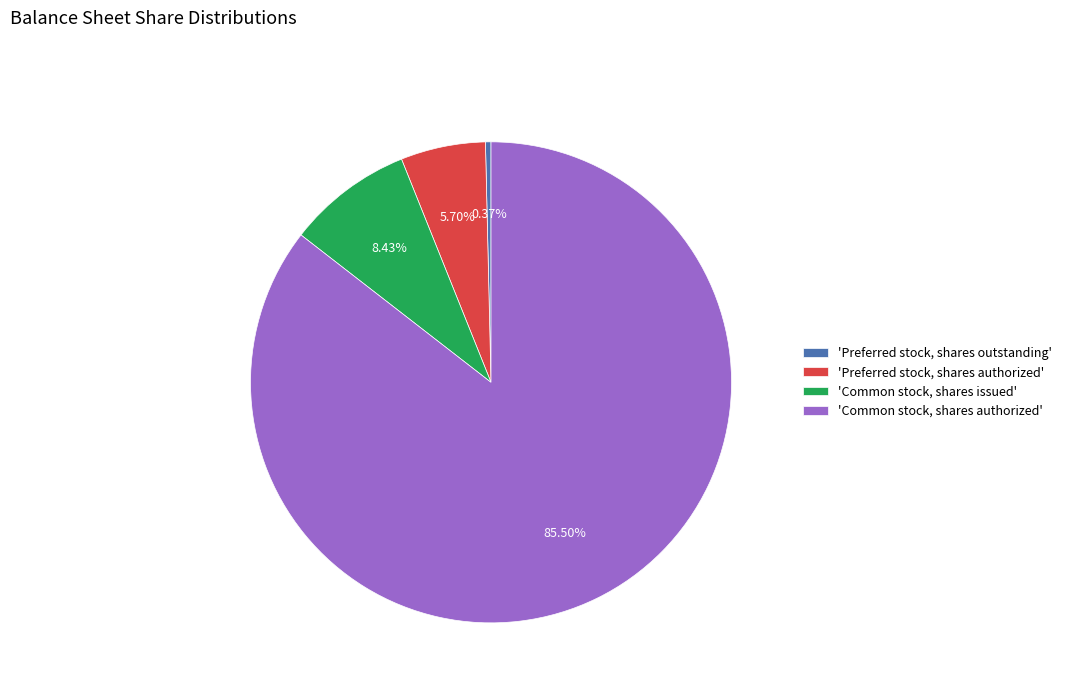

Which category has the smallest portion of the pie?

'Preferred stock, shares outstanding'